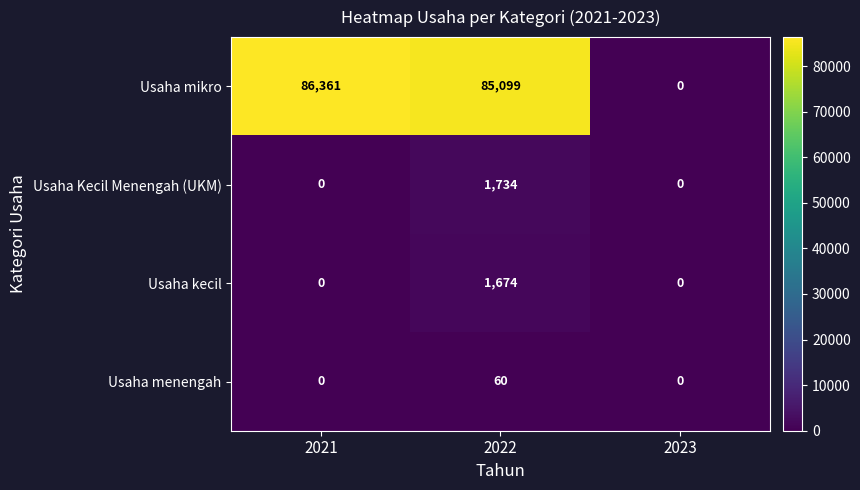

Reading left to right, transcribe all the data shown in this chart.

Usaha mikro: 86361	85099	0
Usaha Kecil Menengah (UKM): 0	1734	0
Usaha kecil: 0	1674	0
Usaha menengah: 0	60	0